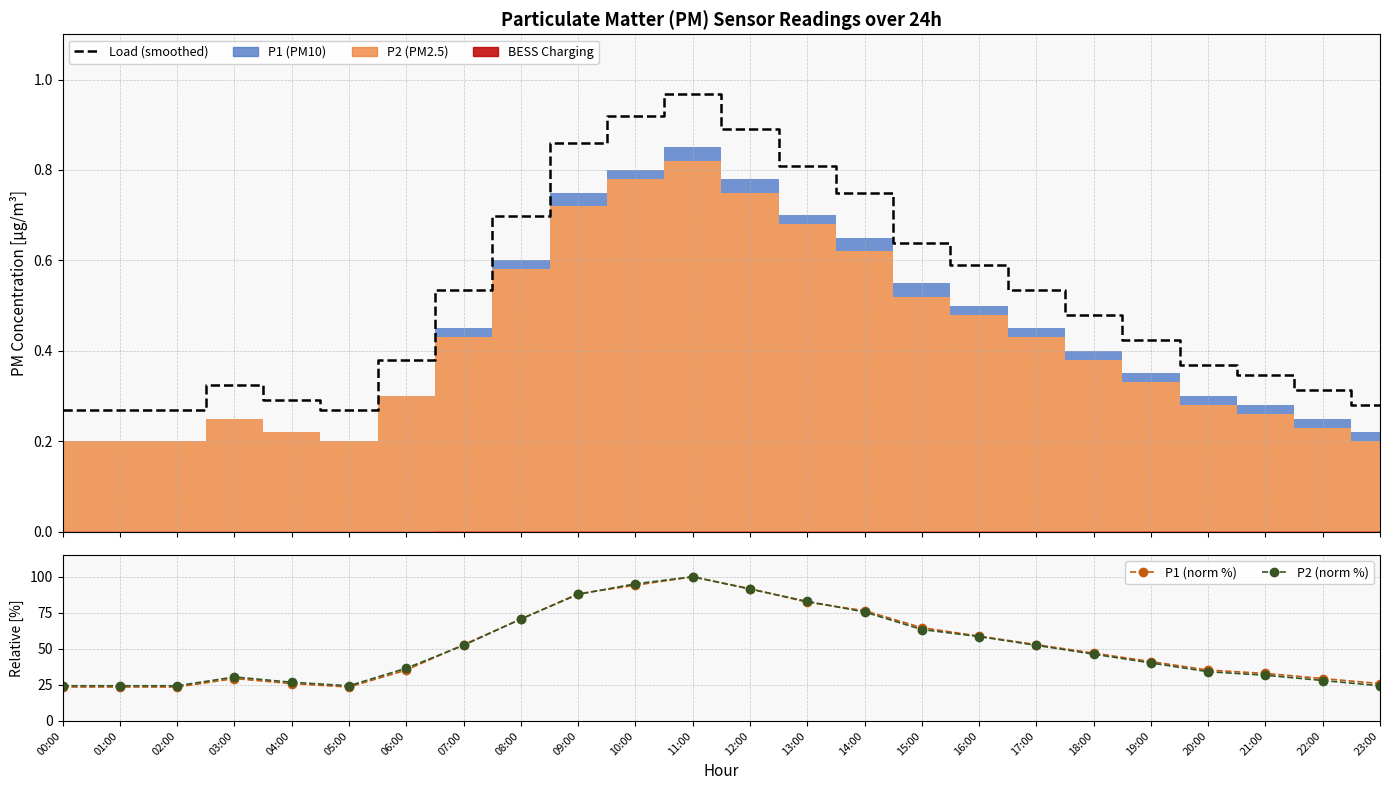

True or false: Load (smoothed) has a value of 1.0 at 11:00.

True